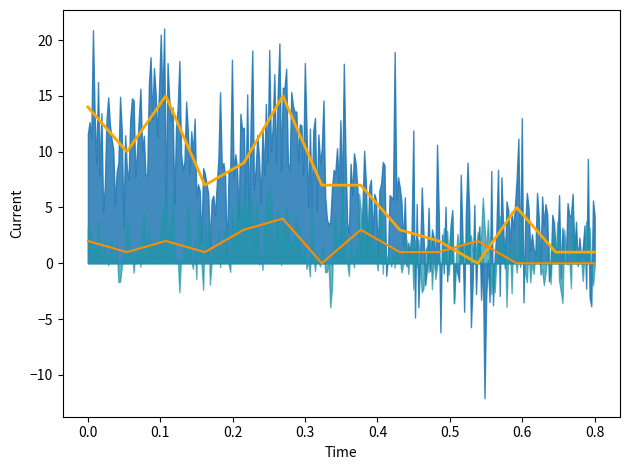

True or false: LUJAN ACUMULADO (ANALISTA) and CHIVILCOY ACUMULADO (ANALISTA) intersect in this chart.

True